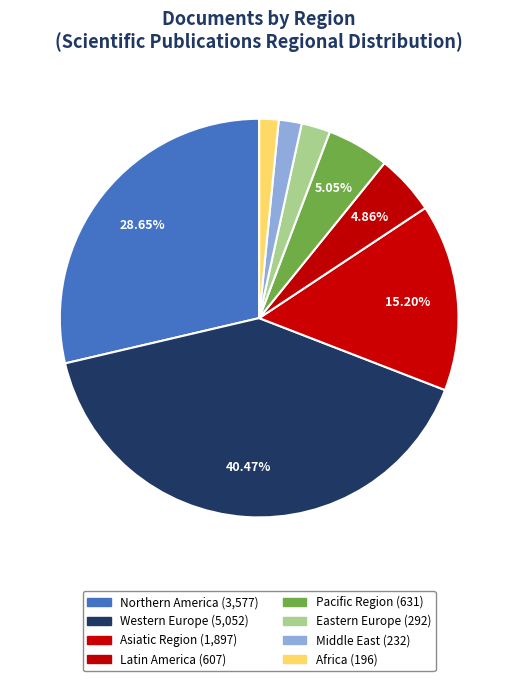

To the nearest percent, what is the average slice percentage?

12%